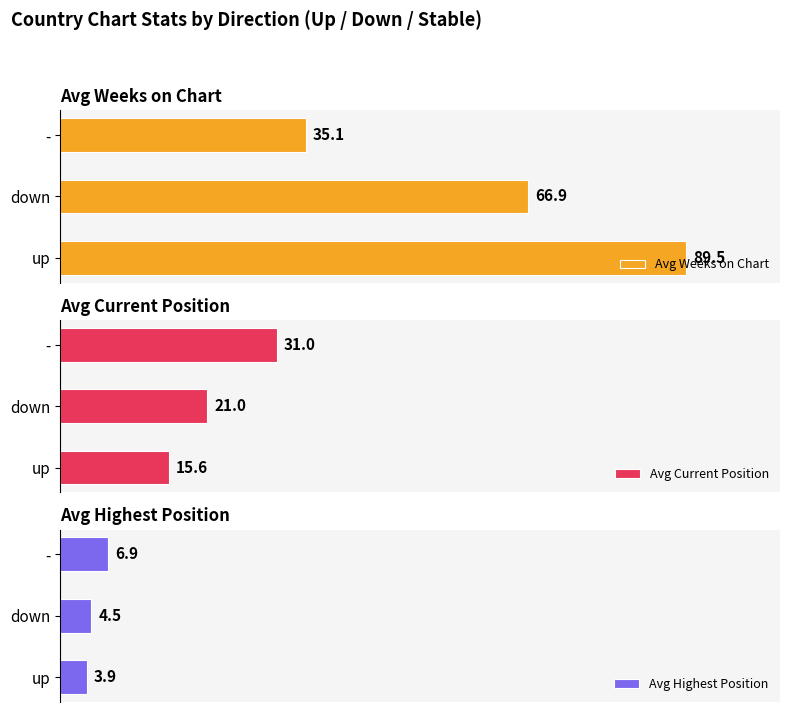

Rank the categories by Avg Current Position value from highest to lowest.

-, down, up